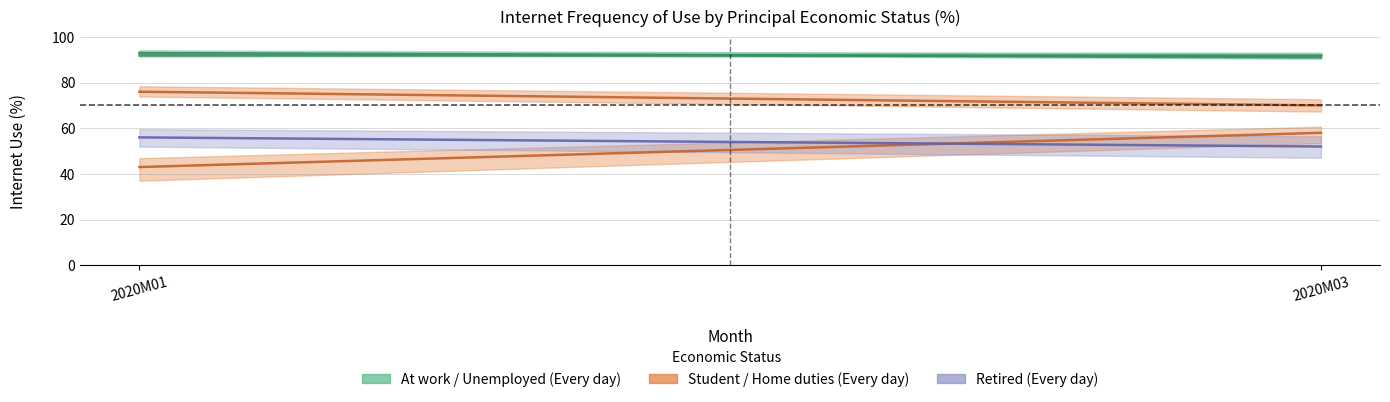

True or false: Retired from employment and Student cross at least once.

True